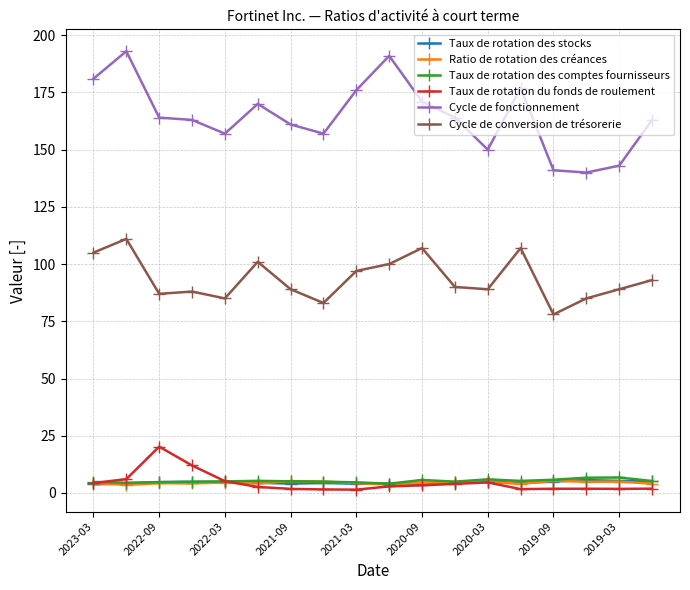

True or false: Cycle de conversion de trésorerie and Taux de rotation du fonds de roulement intersect in this chart.

False